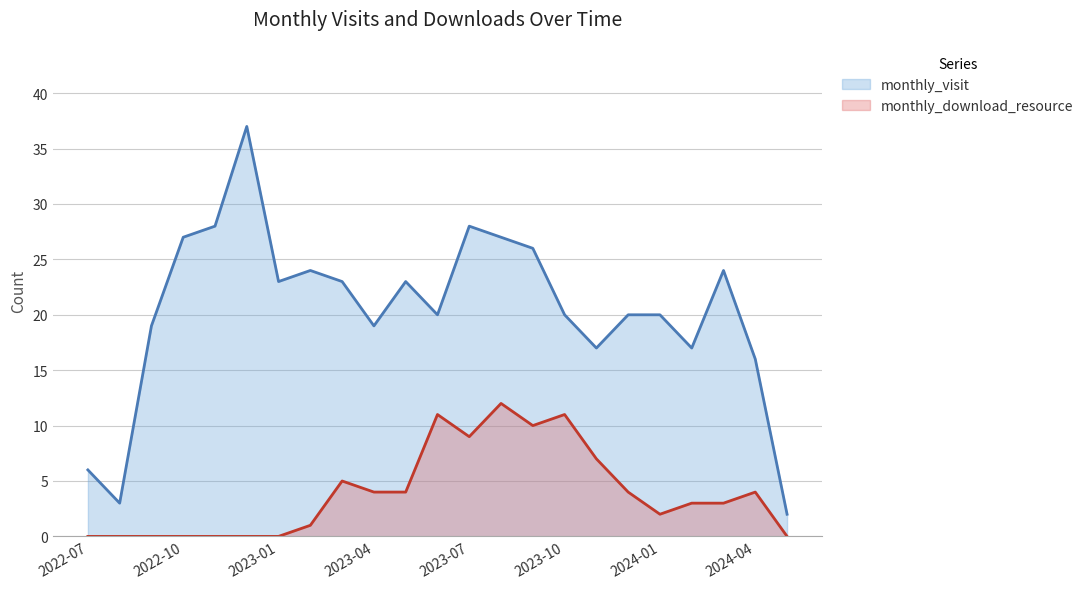

What is the label of the 10th point from the left?

2023-04